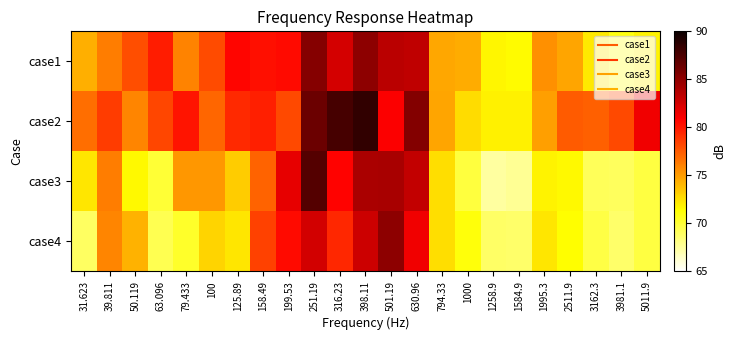

Reading left to right, extract all data points from this chart.

case1: 31.623=74.3	39.811=76.2	50.119=77.9	63.096=79.8	79.433=76.0	100=78.1	125.89=80.7	158.49=80.3	199.53=80.5	251.19=85.3	316.23=82.4	398.11=85.1	501.19=83.4	630.96=83.2	794.33=74.7	1000=74.4	1258.9=71.7	1584.9=71.5	1995.3=75.5	2511.9=74.8	3162.3=72.2	3981.1=71.1	5011.9=71.8
case2: 31.623=76.7	39.811=78.6	50.119=75.9	63.096=78.2	79.433=80.1	100=77.1	125.89=79.3	158.49=79.7	199.53=78.2	251.19=86.3	316.23=87.7	398.11=88.5	501.19=81.0	630.96=85.5	794.33=74.8	1000=72.6	1258.9=71.9	1584.9=71.9	1995.3=74.9	2511.9=77.5	3162.3=77.3	3981.1=78.1	5011.9=81.4
case3: 31.623=72.3	39.811=76.1	50.119=71.6	63.096=70.0	79.433=75.2	100=75.2	125.89=73.3	158.49=77.2	199.53=81.8	251.19=87.2	316.23=80.8	398.11=84.0	501.19=84.1	630.96=83.1	794.33=72.6	1000=69.9	1258.9=67.4	1584.9=67.7	1995.3=71.8	2511.9=71.6	3162.3=69.1	3981.1=69.1	5011.9=69.7
case4: 31.623=68.9	39.811=75.9	50.119=74.2	63.096=69.4	79.433=70.3	100=72.9	125.89=72.3	158.49=78.5	199.53=80.5	251.19=82.6	316.23=79.4	398.11=82.8	501.19=85.0	630.96=81.4	794.33=72.5	1000=71.2	1258.9=68.9	1584.9=68.7	1995.3=72.3	2511.9=71.4	3162.3=69.6	3981.1=68.8	5011.9=69.7